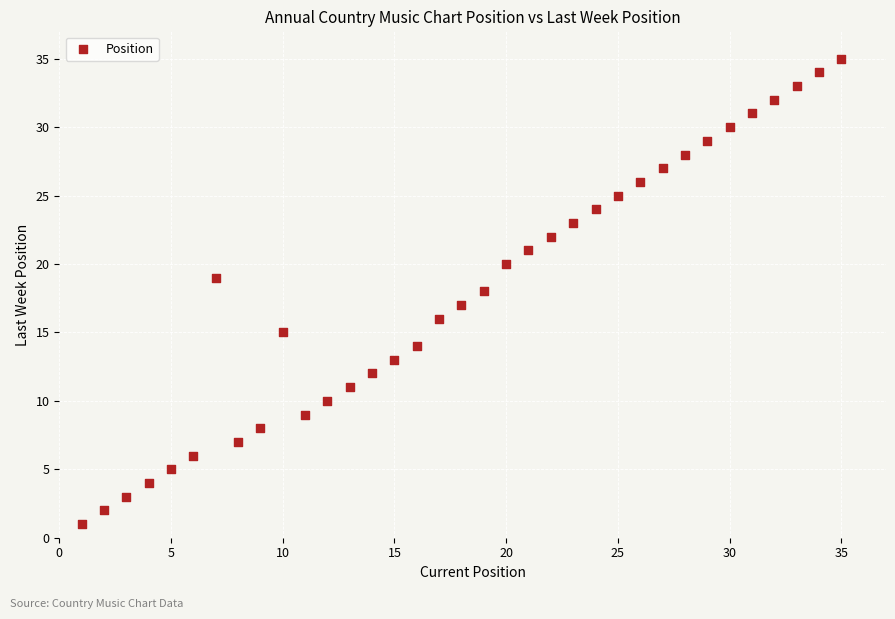

What is the range of X values (max minus min)?

34